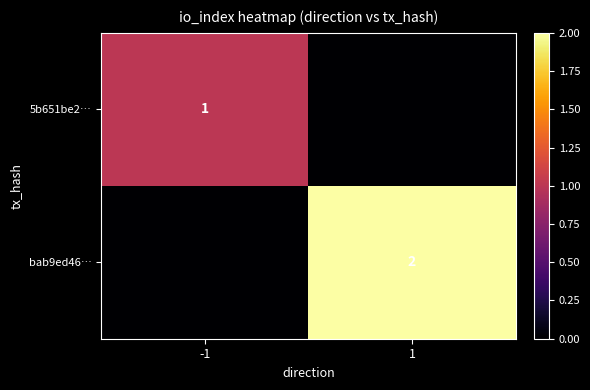

The value of bab9ed46… at 1 is 1. True or false?

False